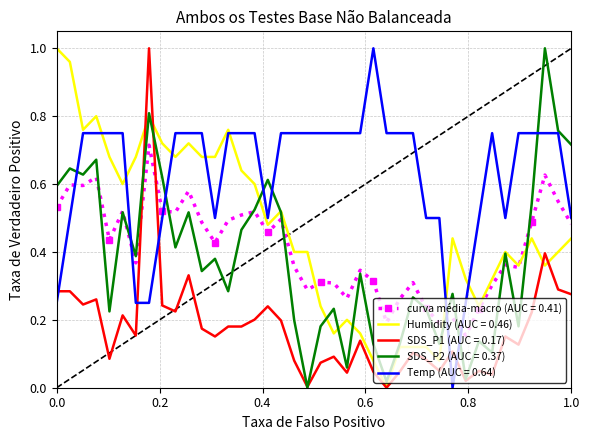

Which series has the largest total across all categories?

Temp (AUC = 0.64)